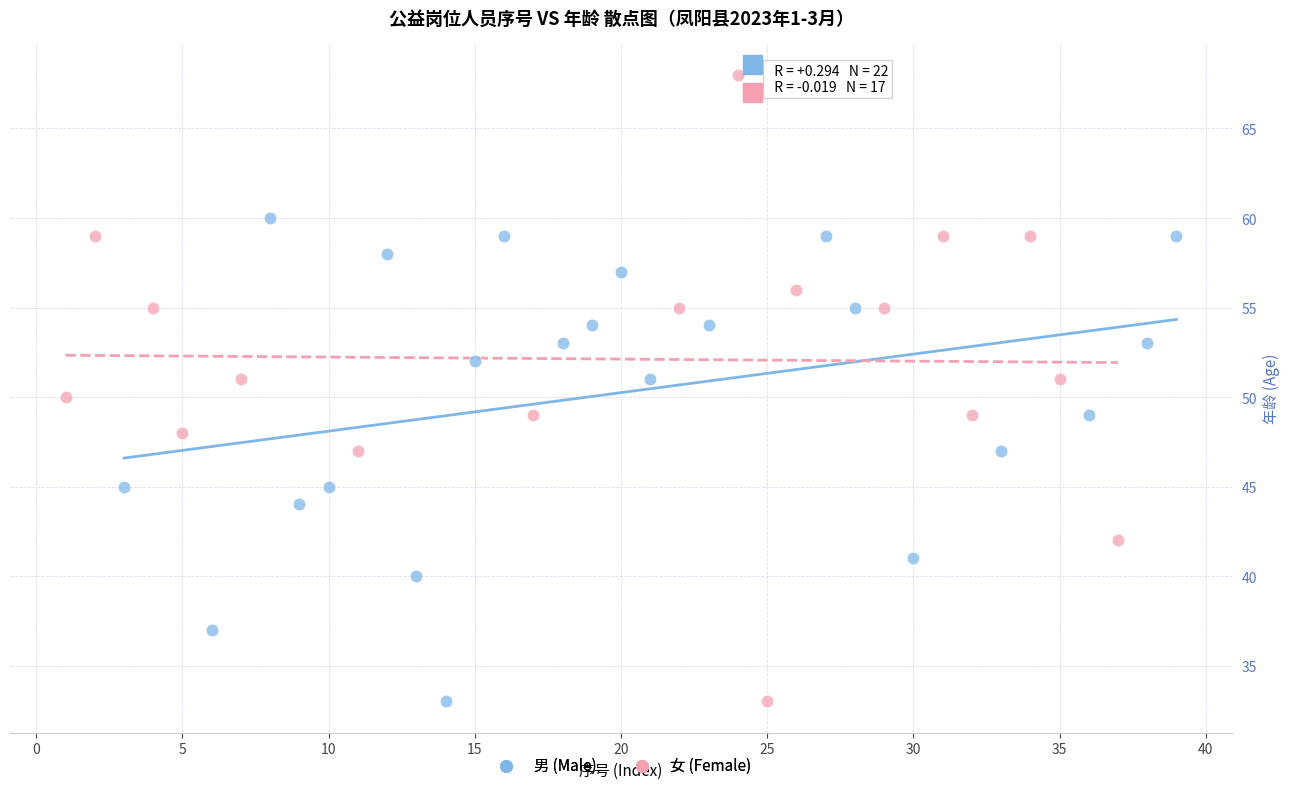

Which series reaches the maximum Y coordinate?

女 (Female)